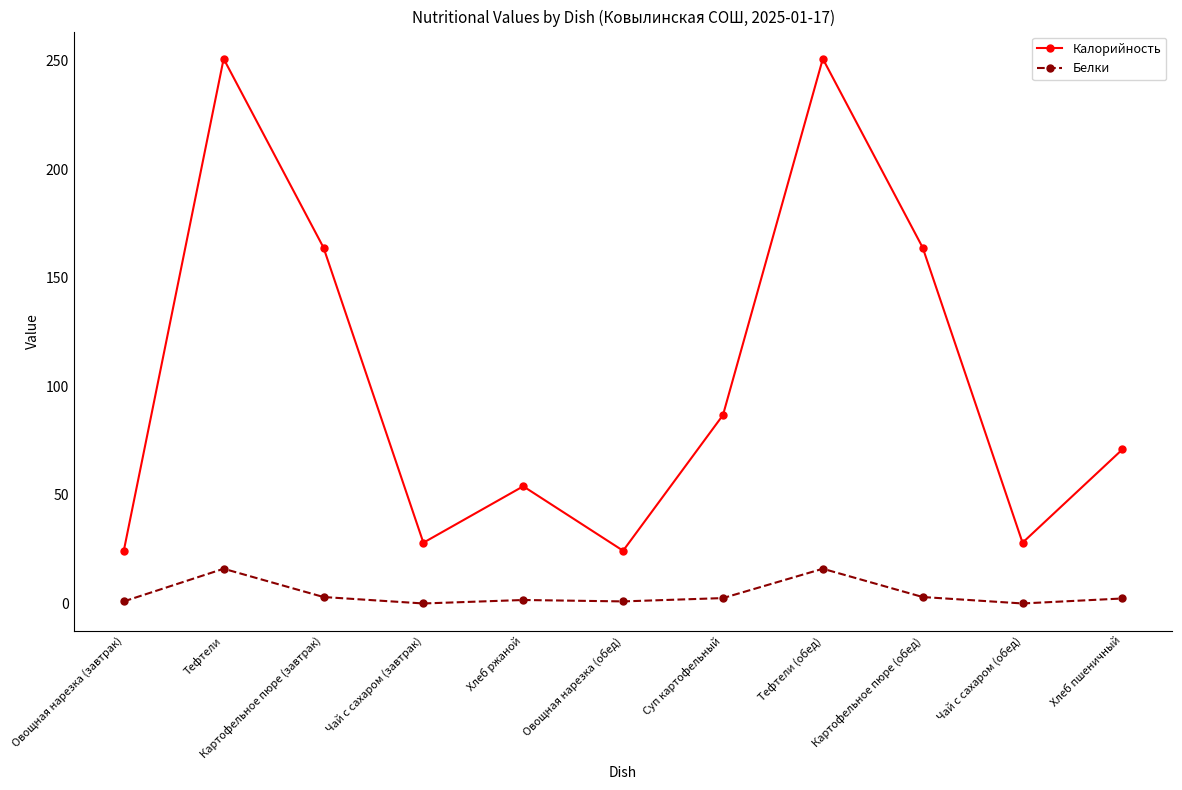

What is the difference between the highest and lowest values at Суп картофельный?

84.3